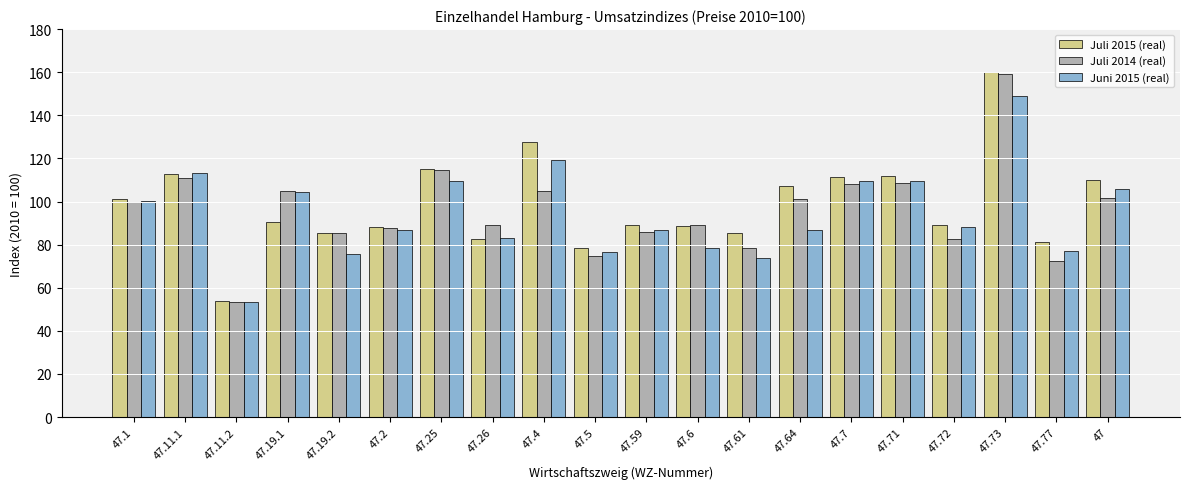

Which series has the widest spread of values?

Juli 2015 (real)